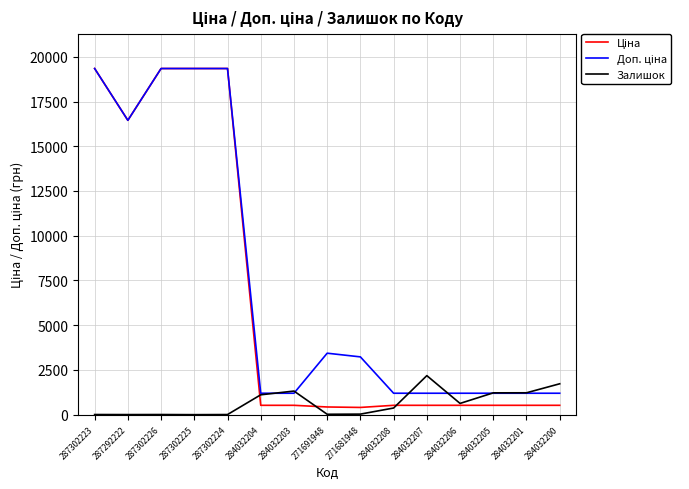

What is the total value across all series at 284032200?

3445.2